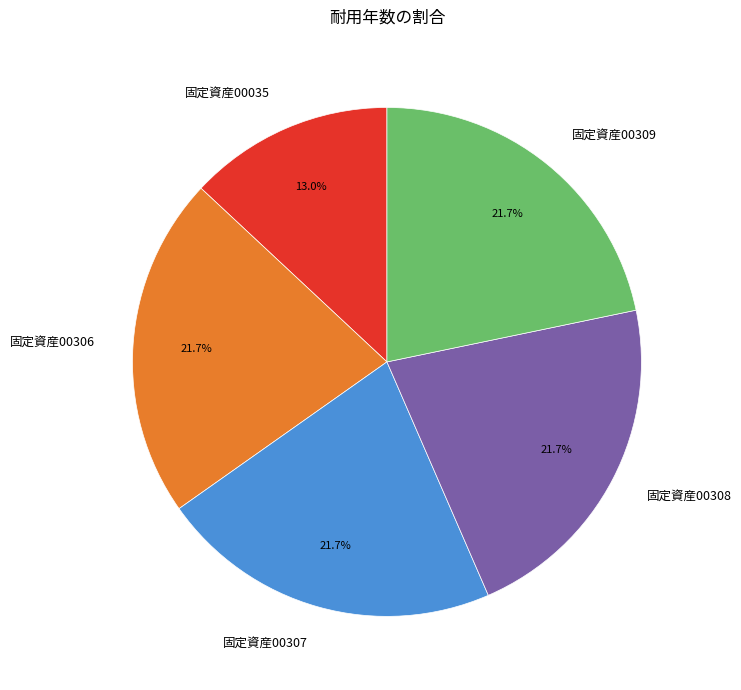

What is the smallest slice in the pie chart?

固定資産00035